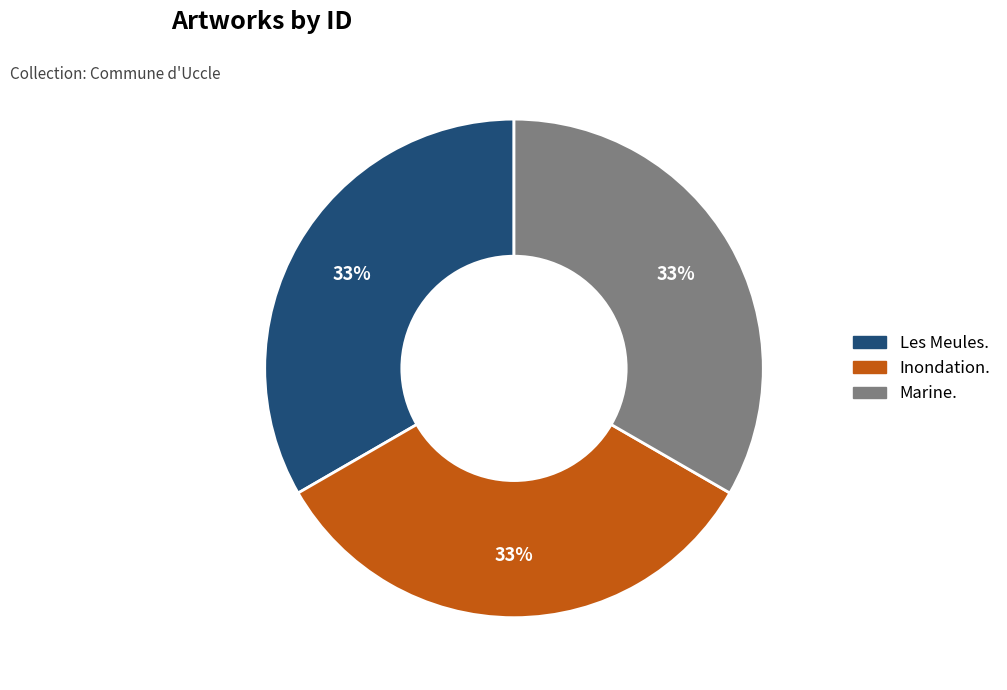

Do Marine. and Les Meules. together represent more than half of the pie?

Yes